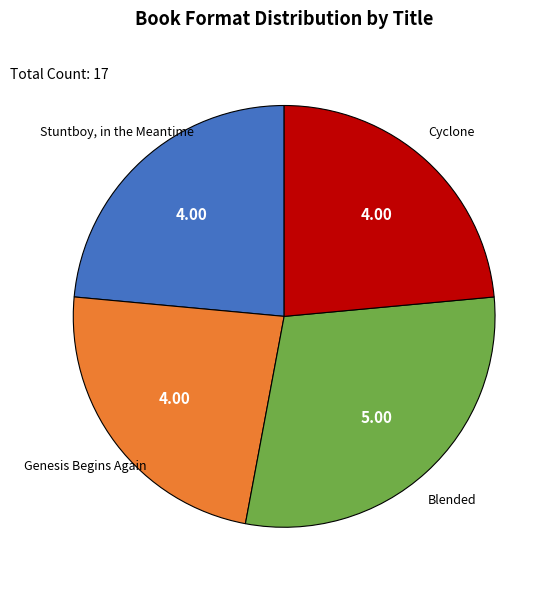

Count the number of slices in the pie.

4